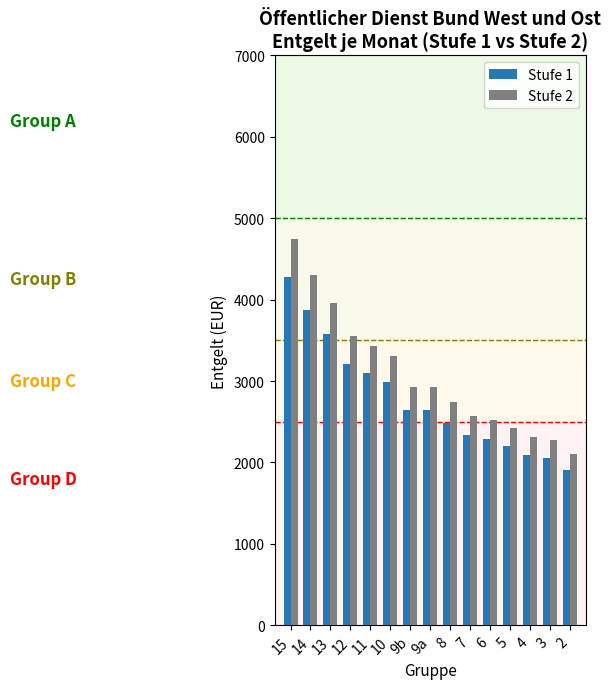

The Stufe 2 series shows 2925.9 at 9a. True or false?

True